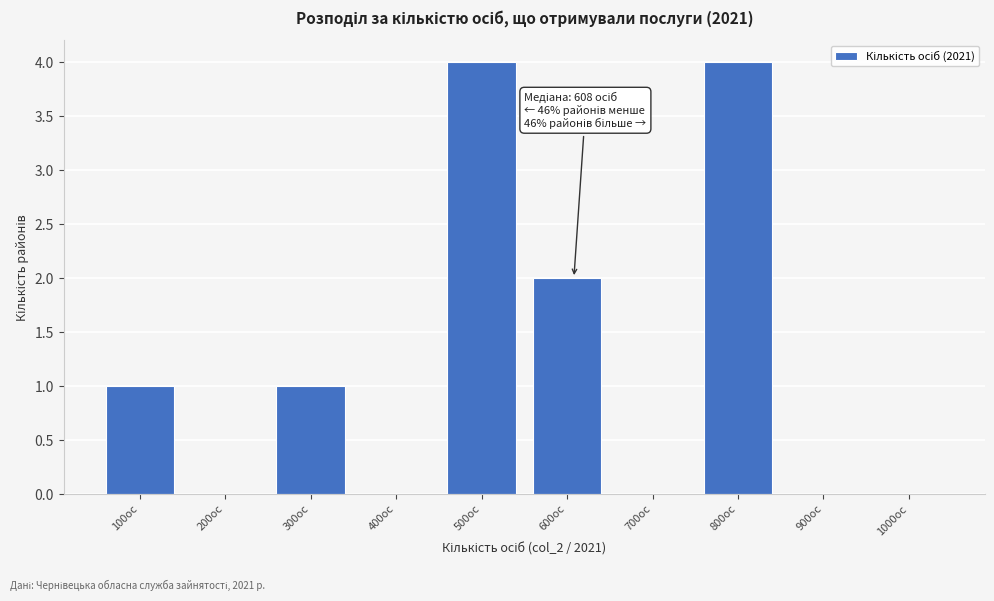

Reading left to right, list all the values displayed in this chart.

100ос=1	200ос=0	300ос=1	400ос=0	500ос=4	600ос=2	700ос=0	800ос=4	900ос=0	1000ос=0